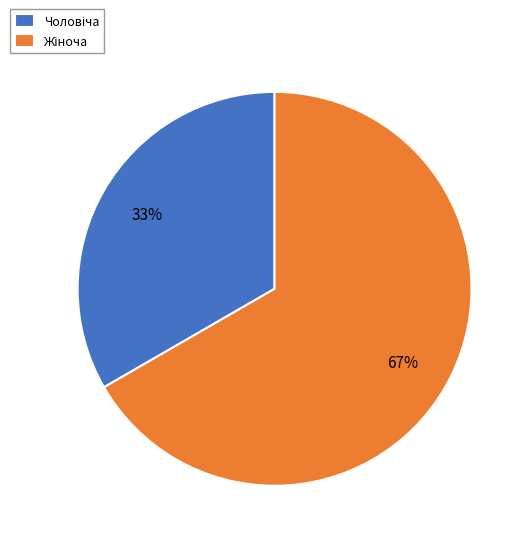

To the nearest percent, what is the average slice percentage?

50%